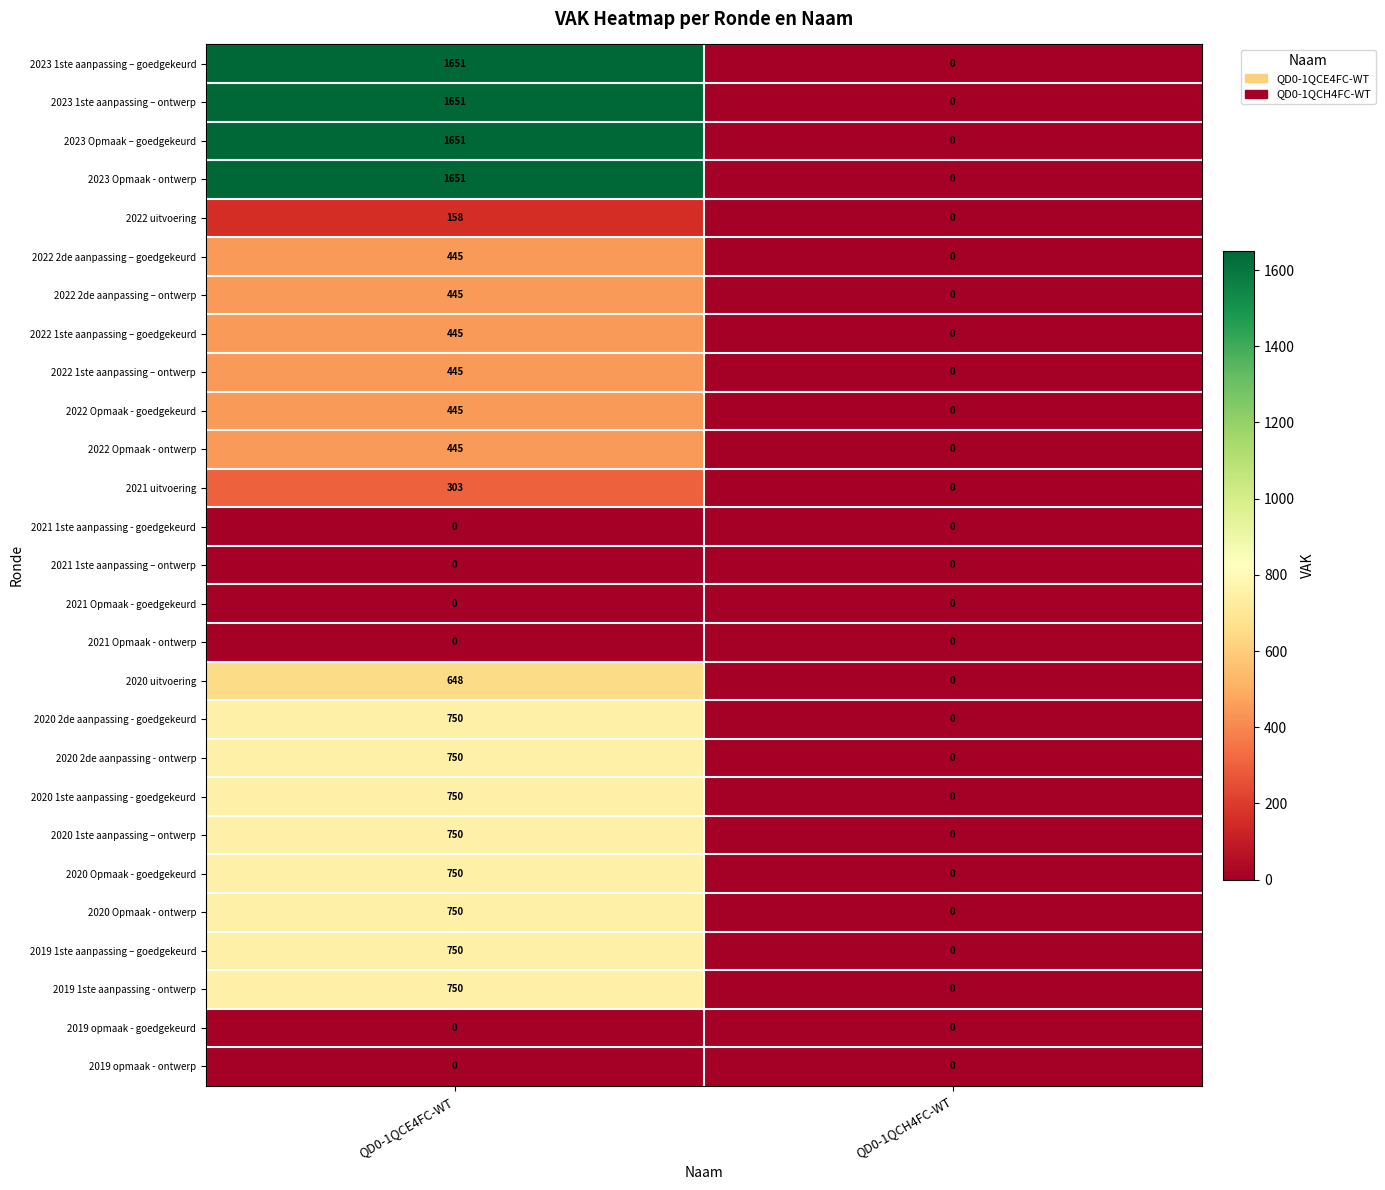

At which category is the sum across all series the highest?

QD0-1QCE4FC-WT